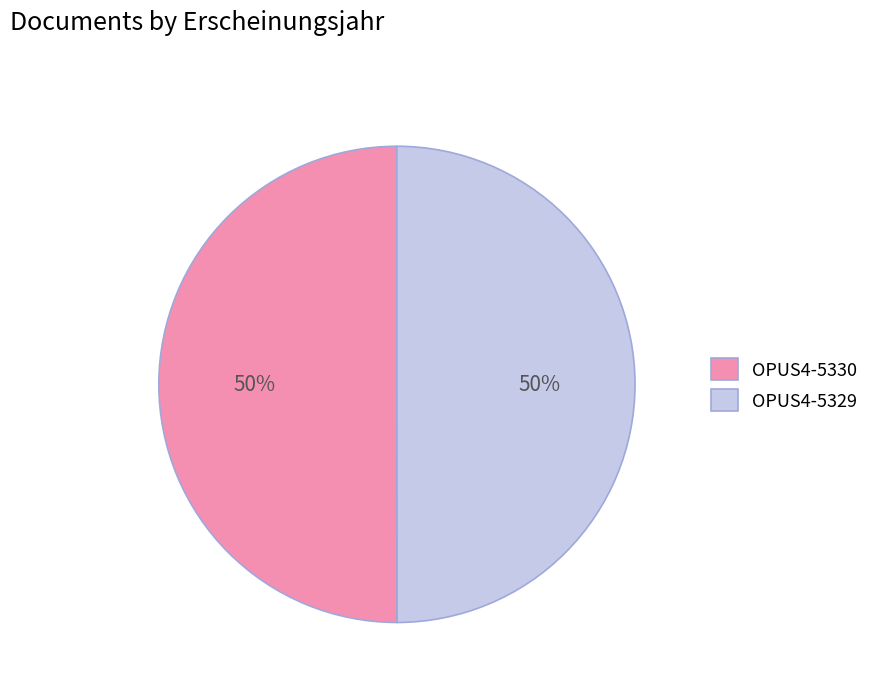

Is the sum of OPUS4-5329 and OPUS4-5330 greater than half?

Yes